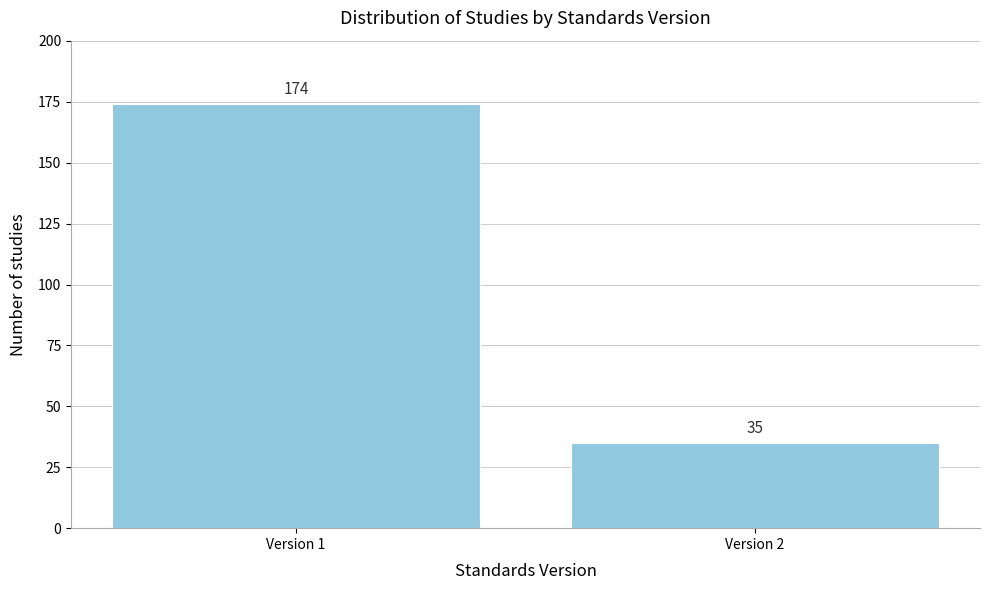

Reading right to left, transcribe all the data shown in this chart.

Version 2=35	Version 1=174